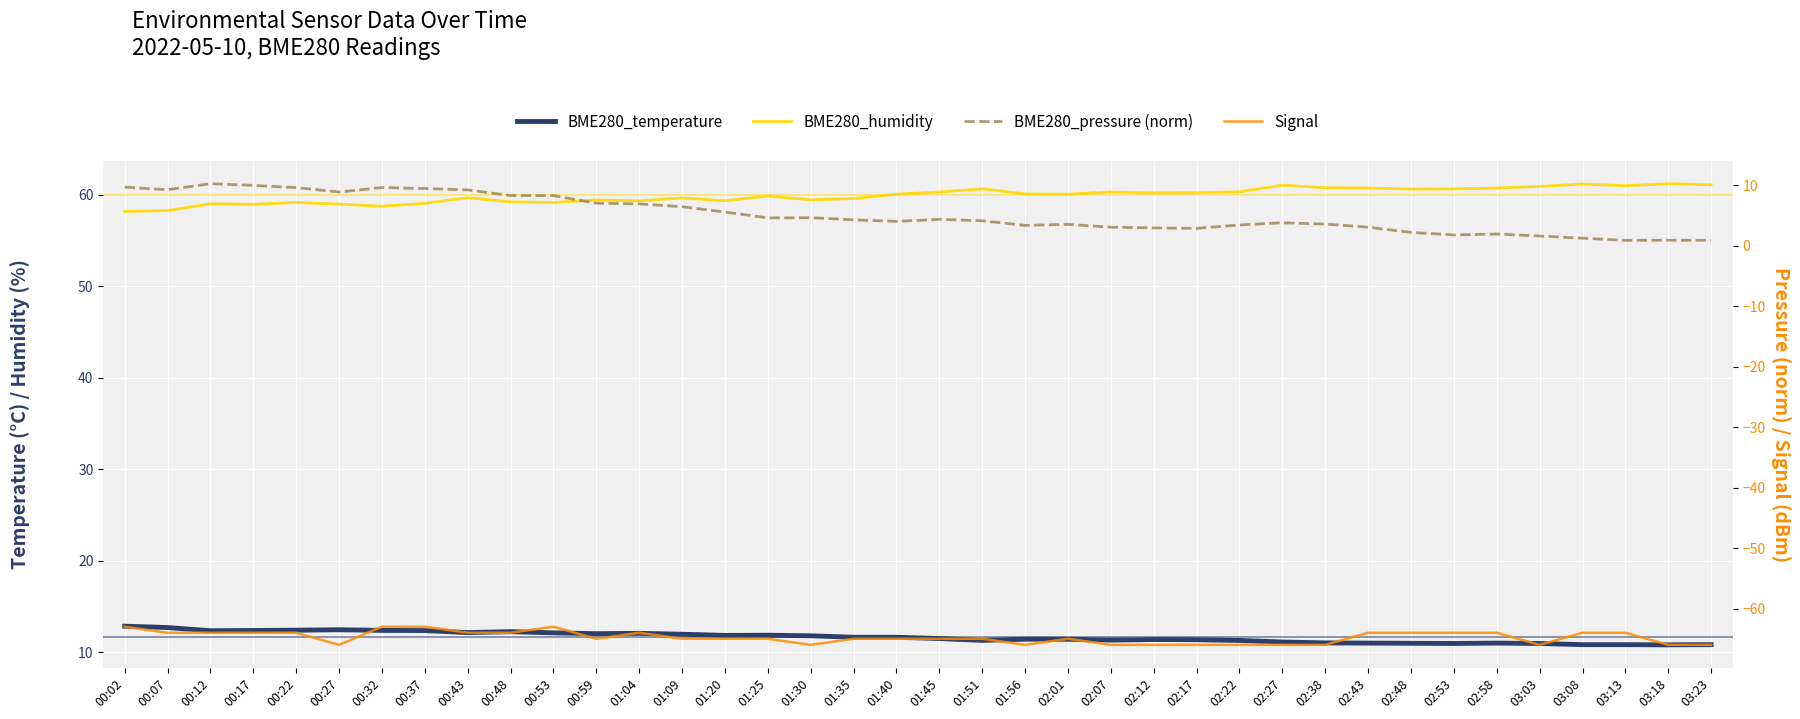

Reading left to right, transcribe all the data shown in this chart.

BME280_temperature: 00:02=12.8	00:07=12.7	00:12=12.3	00:17=12.4	00:22=12.4	00:27=12.4	00:32=12.4	00:37=12.3	00:43=12.1	00:48=12.2	00:53=12.1	00:59=12.0	01:04=12.1	01:09=11.9	01:20=11.8	01:25=11.8	01:30=11.8	01:35=11.6	01:40=11.6	01:45=11.5	01:51=11.3	01:56=11.4	02:01=11.4	02:07=11.3	02:12=11.4	02:17=11.3	02:22=11.3	02:27=11.1	02:38=11.0	02:43=11.0	02:48=11.0	02:53=10.9	02:58=11.0	03:03=10.9	03:08=10.8	03:13=10.8	03:18=10.8	03:23=10.8
BME280_humidity: 00:02=58.2	00:07=58.2	00:12=59.0	00:17=58.9	00:22=59.1	00:27=59.0	00:32=58.7	00:37=59.0	00:43=59.7	00:48=59.2	00:53=59.1	00:59=59.4	01:04=59.3	01:09=59.6	01:20=59.3	01:25=59.9	01:30=59.4	01:35=59.6	01:40=60.0	01:45=60.3	01:51=60.6	01:56=60.1	02:01=60.0	02:07=60.3	02:12=60.2	02:17=60.2	02:22=60.3	02:27=61.0	02:38=60.8	02:43=60.7	02:48=60.6	02:53=60.6	02:58=60.7	03:03=60.9	03:08=61.2	03:13=61.0	03:18=61.2	03:23=61.1
BME280_pressure (norm): 00:02=9.7	00:07=9.3	00:12=10.3	00:17=10.0	00:22=9.6	00:27=8.9	00:32=9.6	00:37=9.5	00:43=9.2	00:48=8.3	00:53=8.3	00:59=7.0	01:04=6.9	01:09=6.5	01:20=5.6	01:25=4.6	01:30=4.6	01:35=4.3	01:40=4.0	01:45=4.4	01:51=4.1	01:56=3.4	02:01=3.5	02:07=3.1	02:12=2.9	02:17=2.9	02:22=3.4	02:27=3.8	02:38=3.6	02:43=3.1	02:48=2.2	02:53=1.8	02:58=1.9	03:03=1.6	03:08=1.2	03:13=0.9	03:18=0.9	03:23=0.9
Signal: 00:02=-63.0	00:07=-64.0	00:12=-64.0	00:17=-64.0	00:22=-64.0	00:27=-66.0	00:32=-63.0	00:37=-63.0	00:43=-64.0	00:48=-64.0	00:53=-63.0	00:59=-65.0	01:04=-64.0	01:09=-65.0	01:20=-65.0	01:25=-65.0	01:30=-66.0	01:35=-65.0	01:40=-65.0	01:45=-65.0	01:51=-65.0	01:56=-66.0	02:01=-65.0	02:07=-66.0	02:12=-66.0	02:17=-66.0	02:22=-66.0	02:27=-66.0	02:38=-66.0	02:43=-64.0	02:48=-64.0	02:53=-64.0	02:58=-64.0	03:03=-66.0	03:08=-64.0	03:13=-64.0	03:18=-66.0	03:23=-66.0